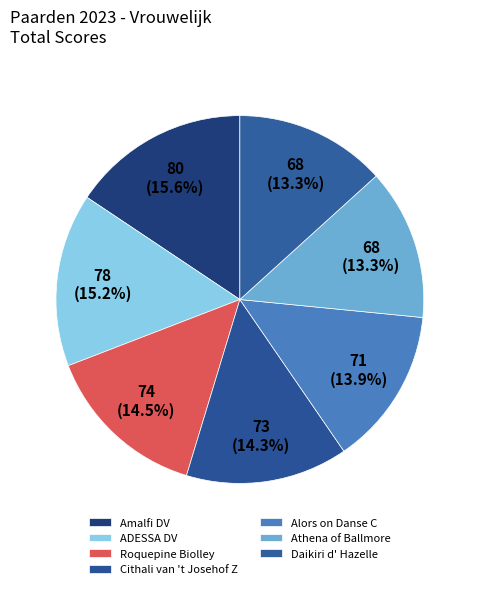

Which category has the biggest portion of the pie?

Amalfi DV